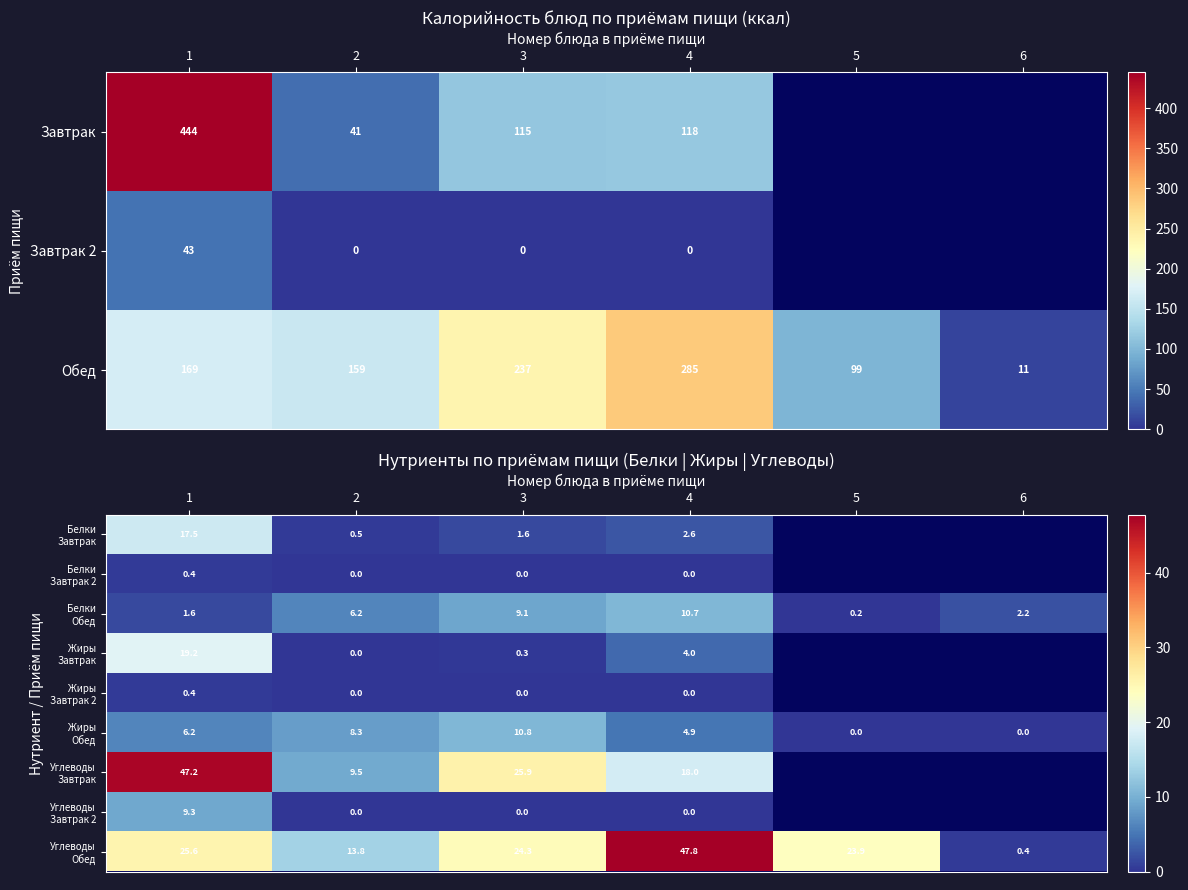

Which series has the widest spread of values?

Углеводы Обед